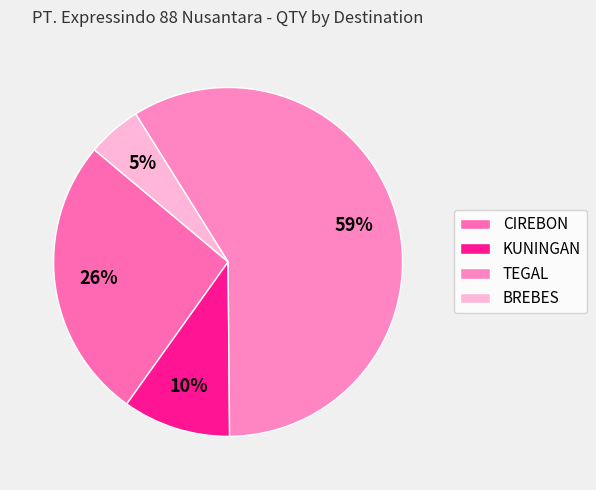

How many segments does this pie chart have?

4